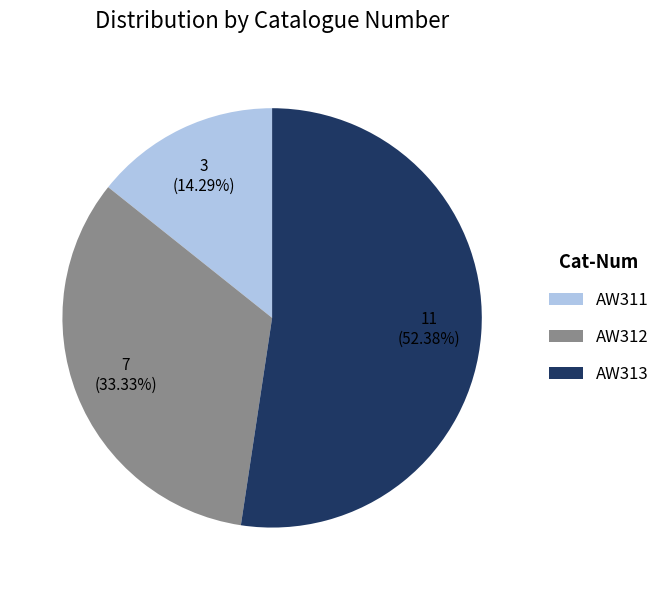

What percentage is the AW313 slice, to the nearest percent?

52%